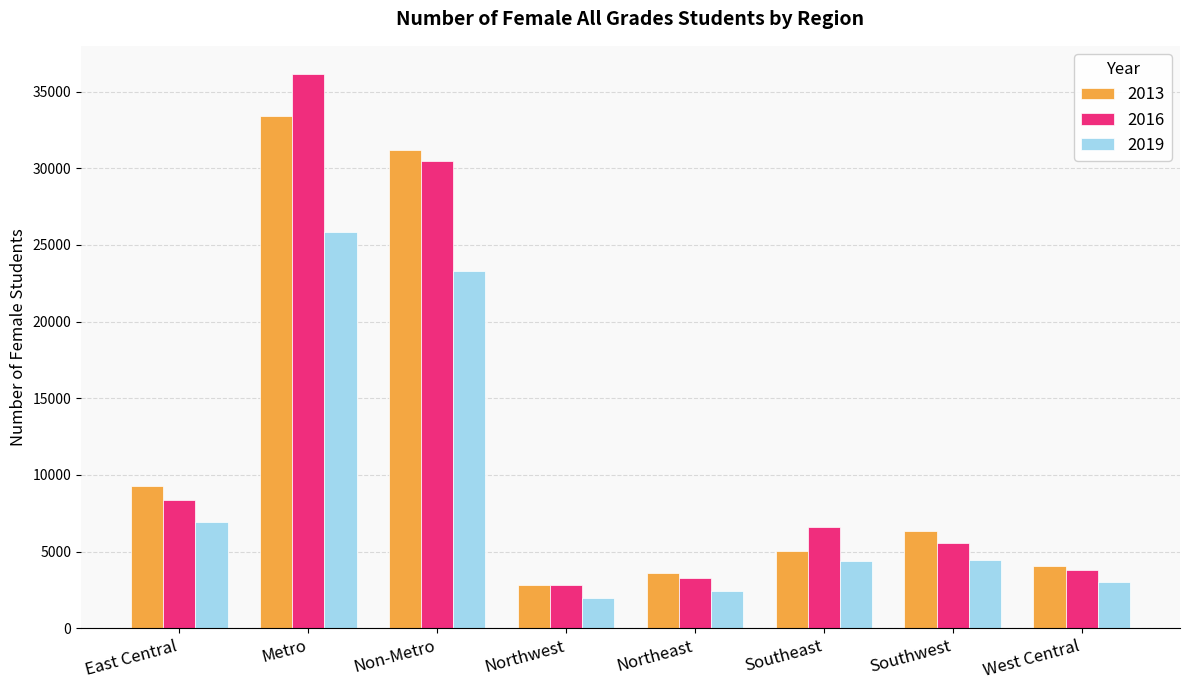

What is the difference between the 2016 values at Southwest and Southeast?

1047